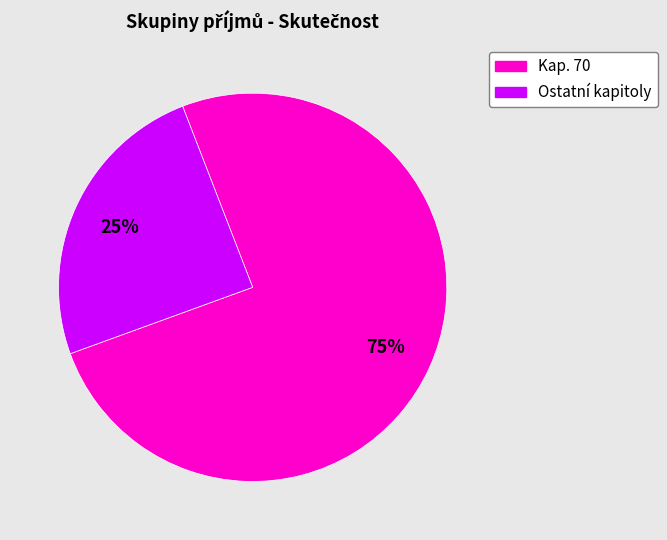

Is the sum of Ostatní kapitoly and Kap. 70 greater than half?

Yes